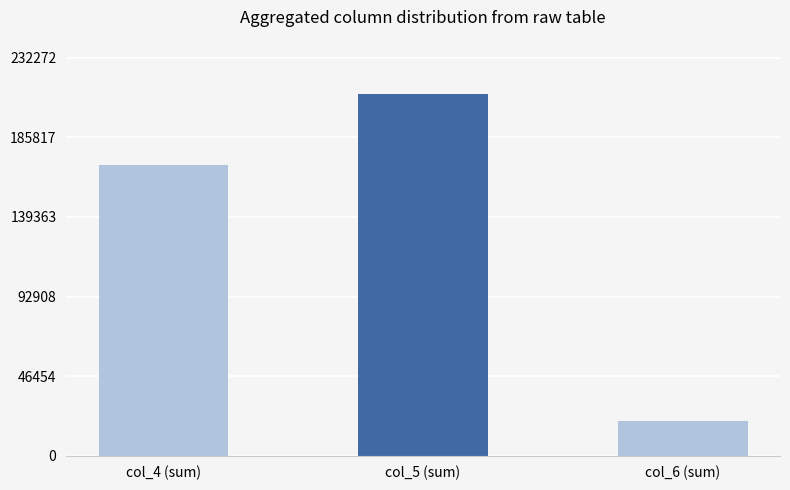

True or false: the data shows 20521 at col_6 (sum).

True